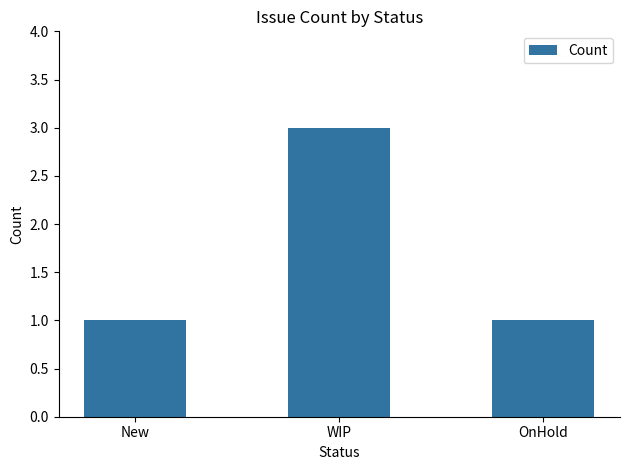

Reading right to left, list all the values displayed in this chart.

OnHold=1	WIP=3	New=1